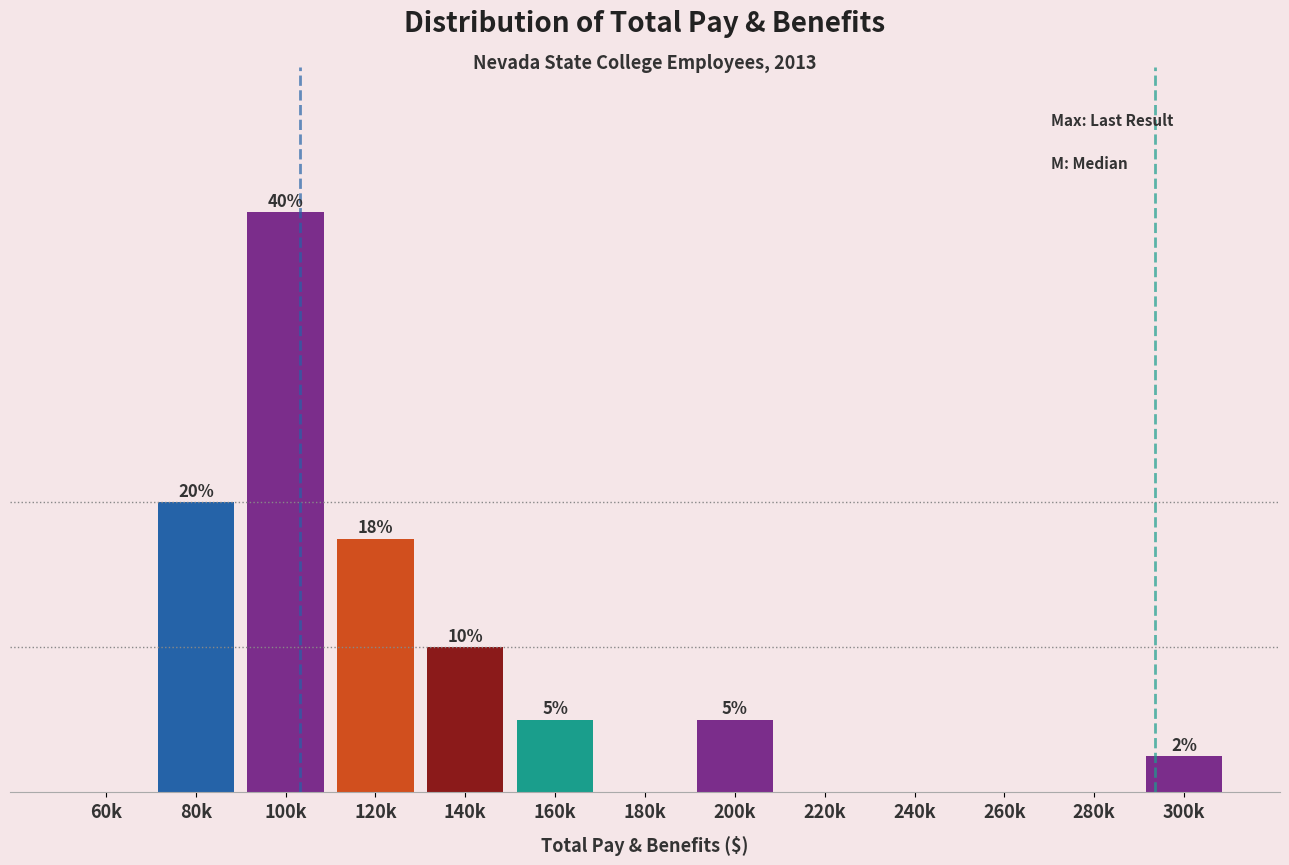

Which label corresponds to the largest value in the chart?

100k